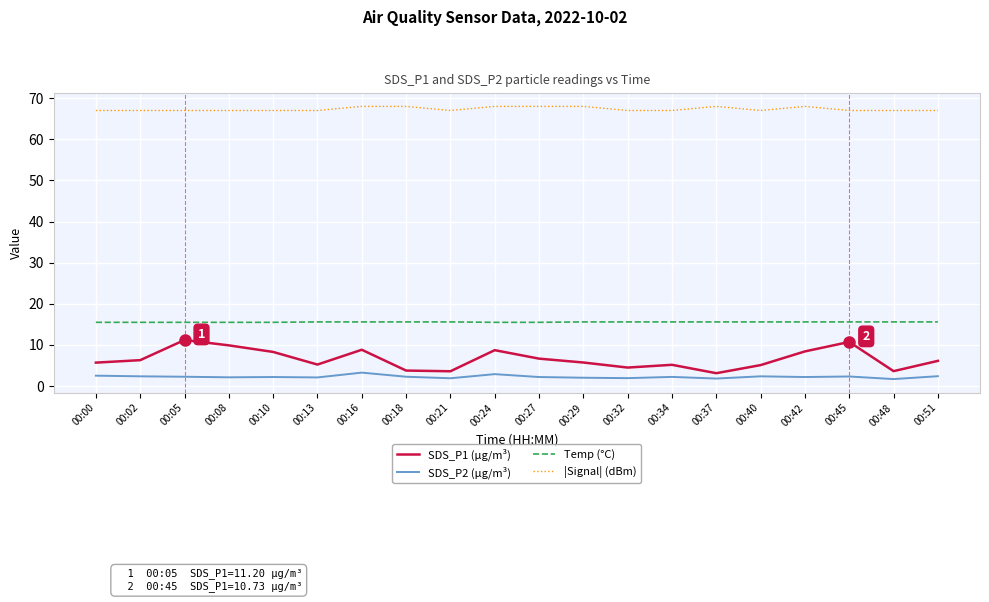

Is it true that SDS_P2 (µg/m³) equals 1.9 at 00:21?

True